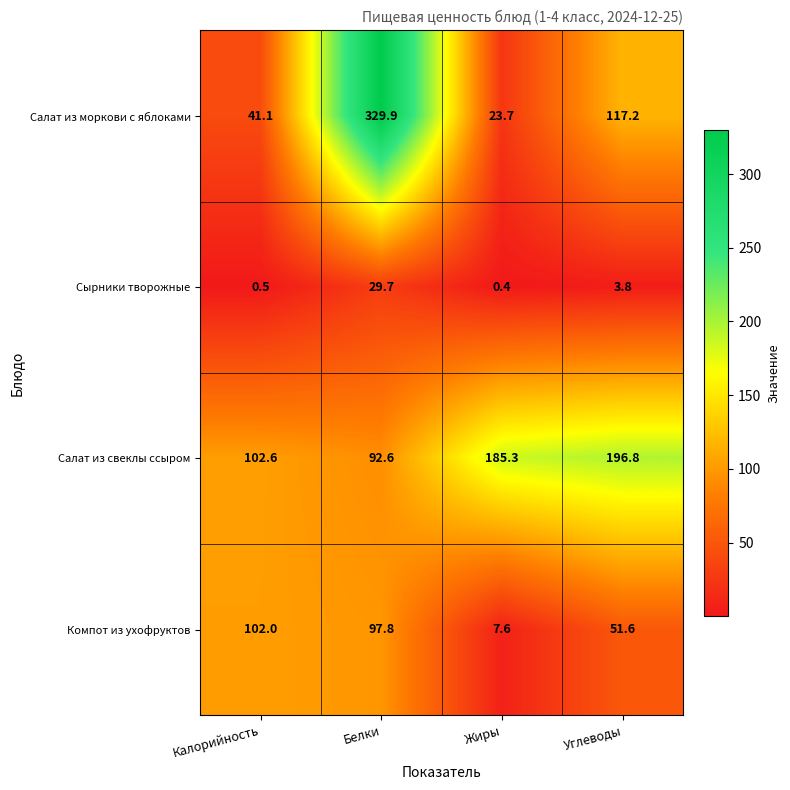

What is the difference between the Салат из свеклы ссыром values at Углеводы and Белки?

104.2